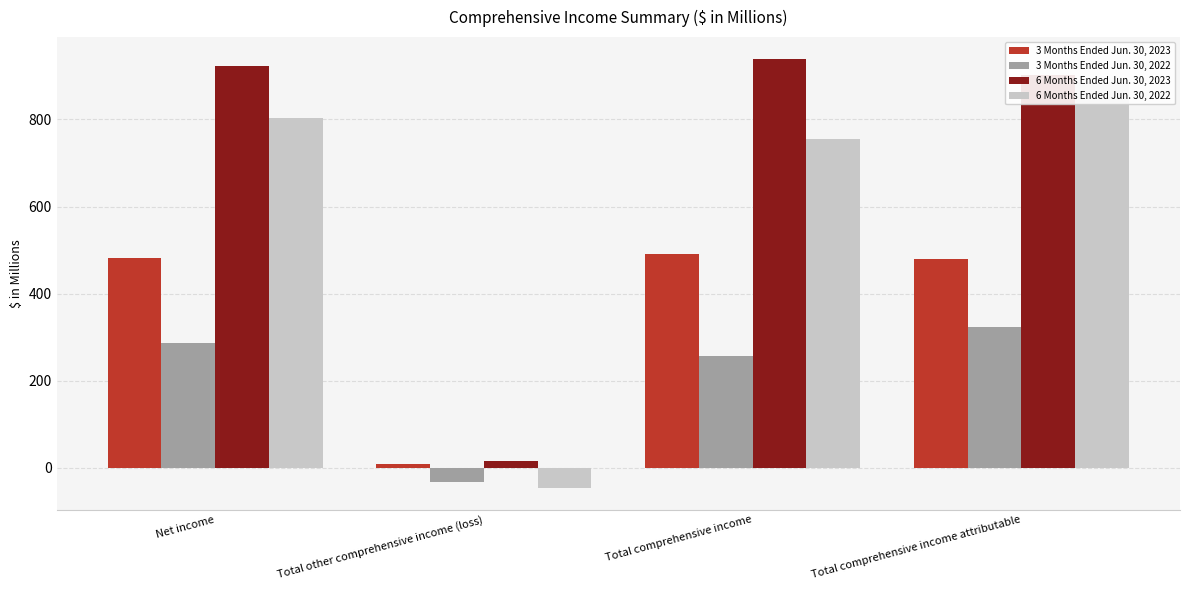

What is the value of the 6 Months Ended Jun. 30, 2022 bar at the 2nd from the left?

-46.4